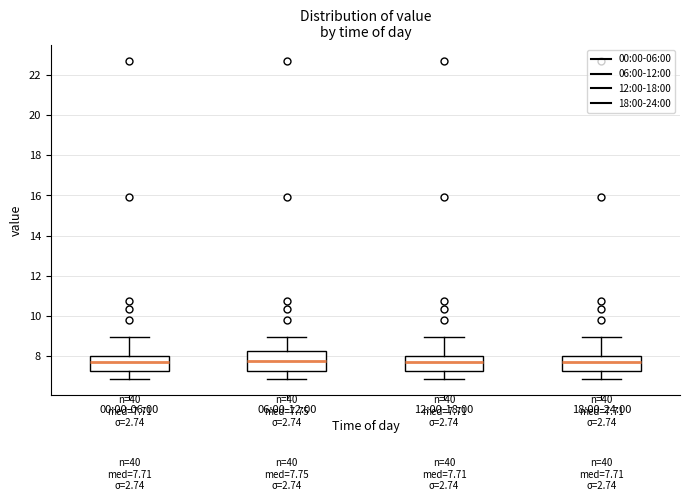

Which box is the tallest, from its lower edge to its upper edge?

06:00-12:00